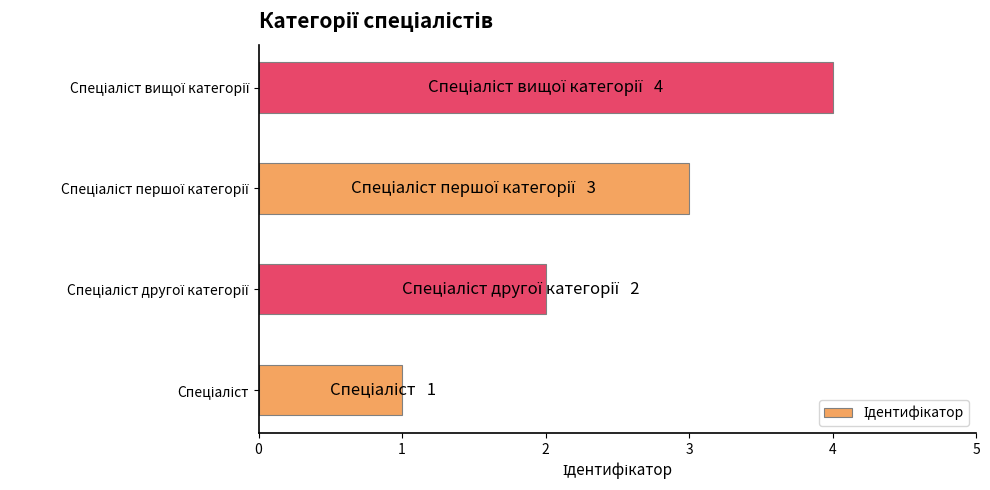

What is the sum of all values?

10